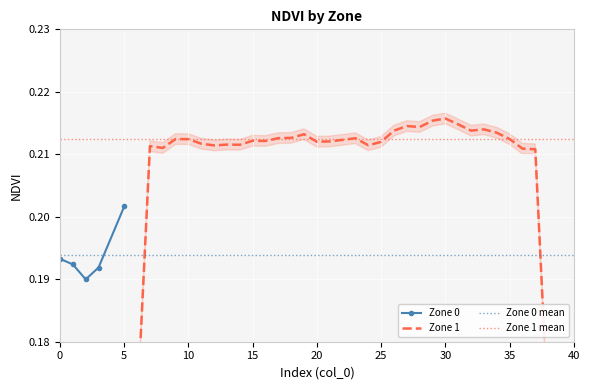

How many Zone 0 values are between 0 and 1?

5